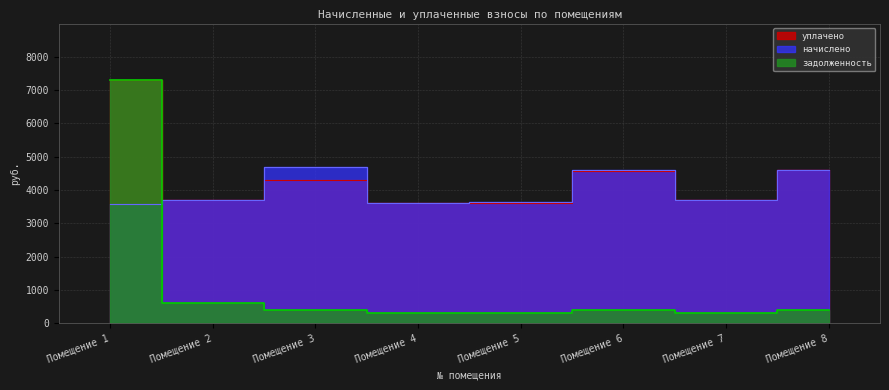

Which category has the highest value across all series?

Помещение 1